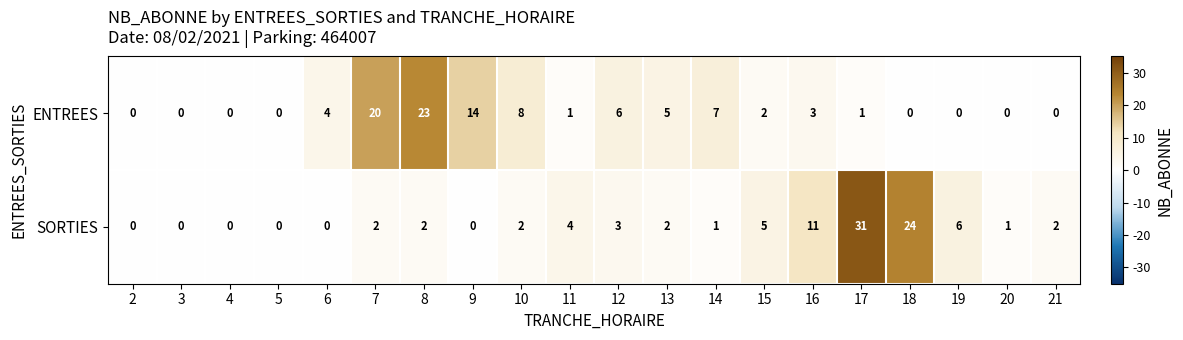

Which series has the largest total across all categories?

SORTIES